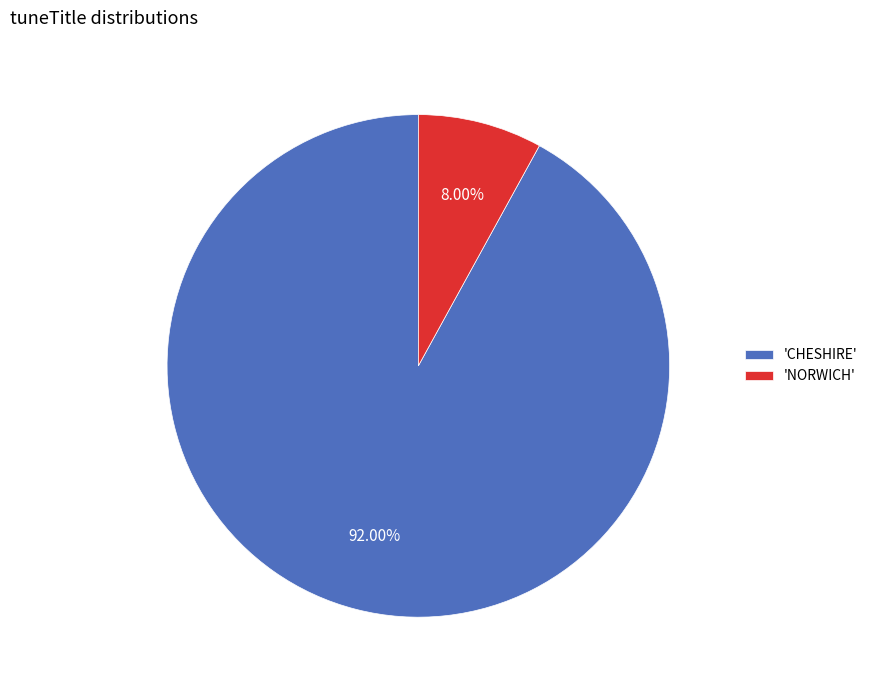

Which category has the smallest portion of the pie?

'NORWICH'